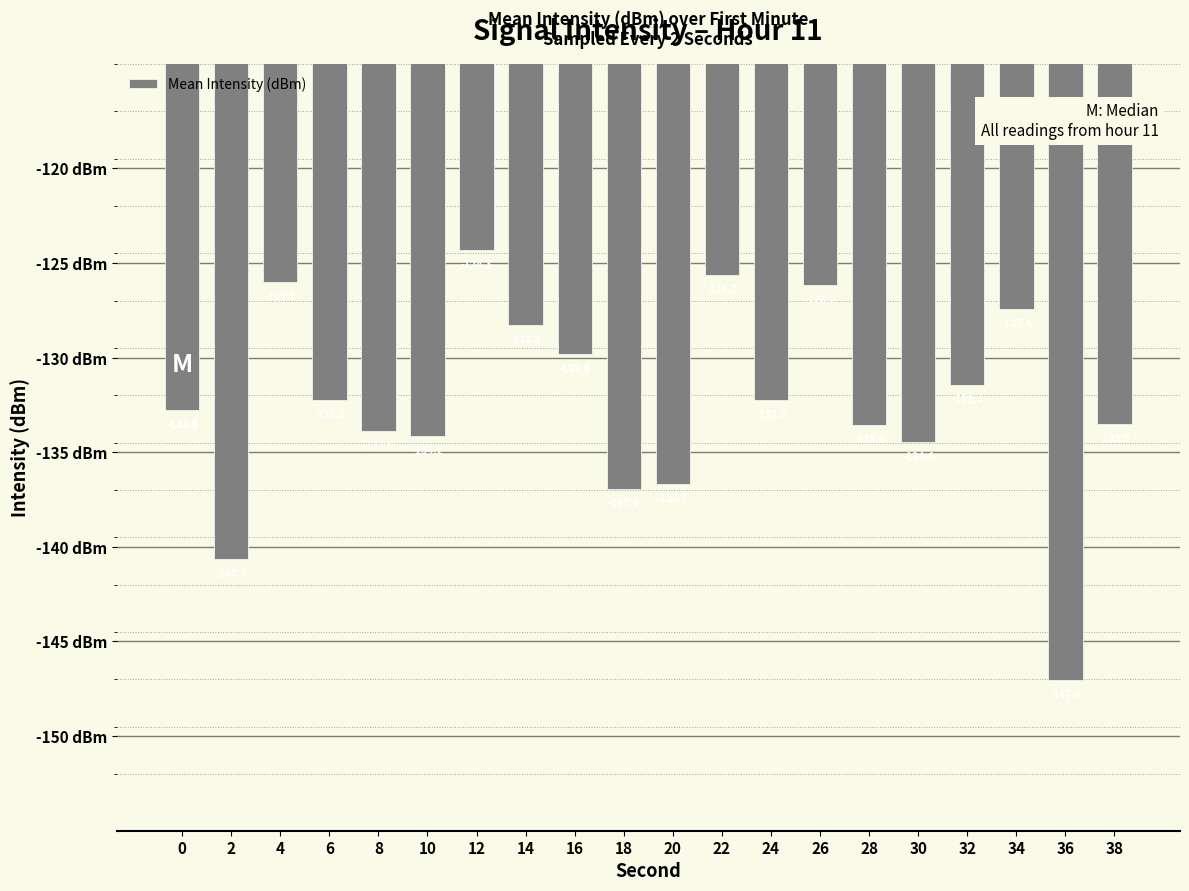

What is the greatest value displayed?

-124.3